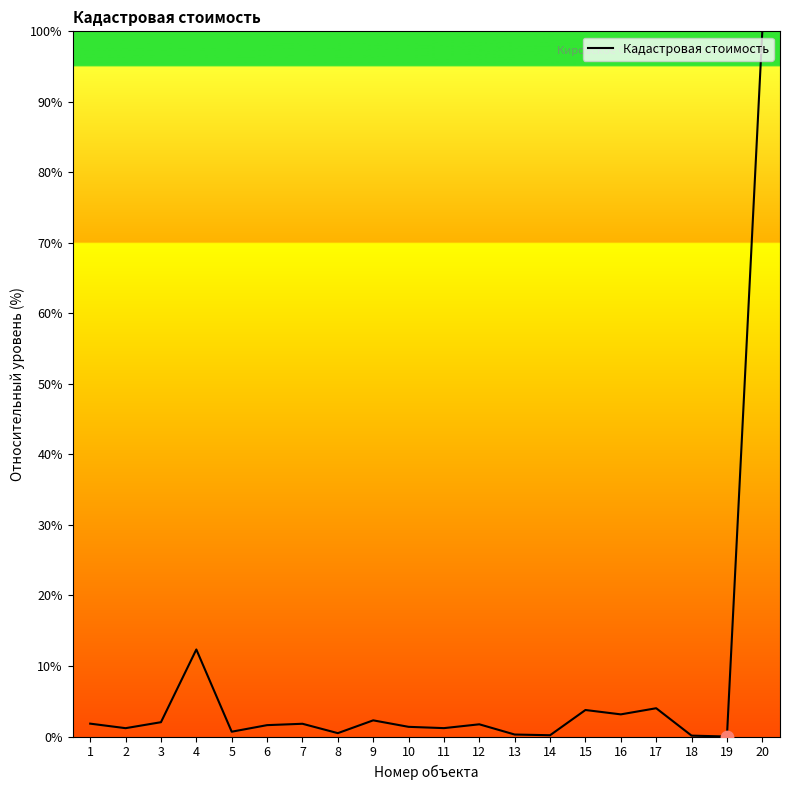

The chart shows a value of 0.7 at 5. True or false?

True